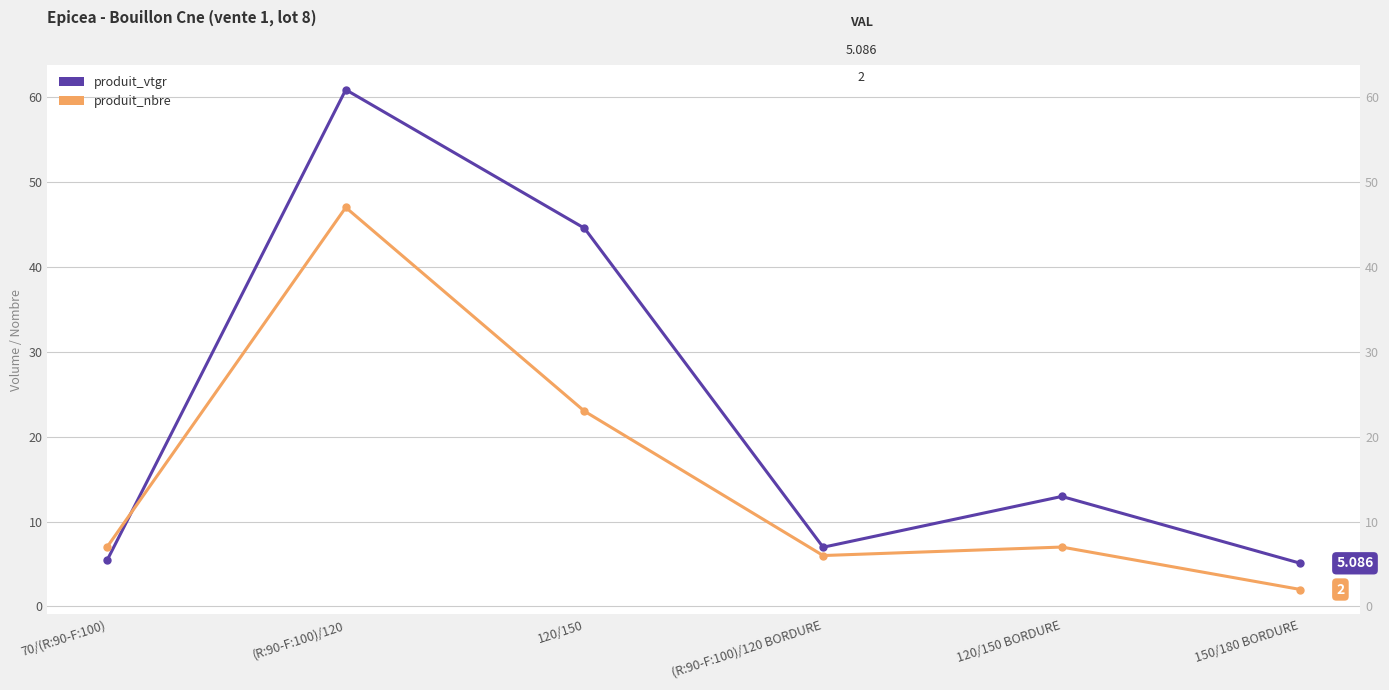

The value of produit_vtgr at 70/(R:90-F:100) is 5.4. True or false?

True